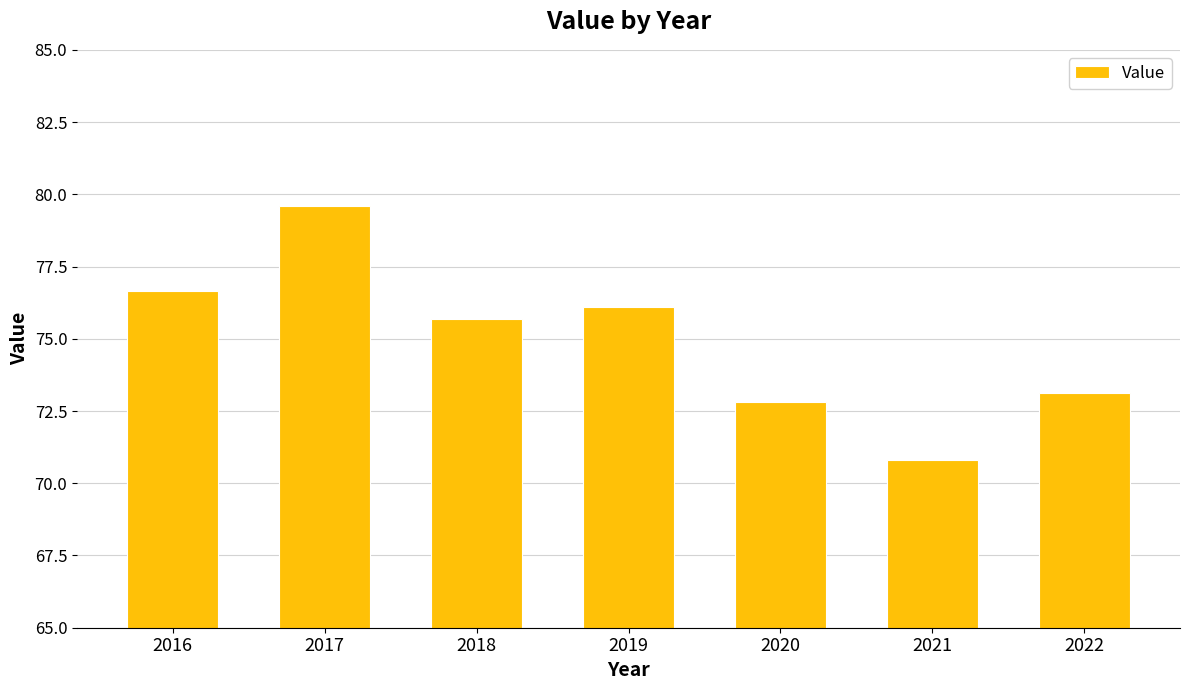

The value at 2021 is 103.1. True or false?

False